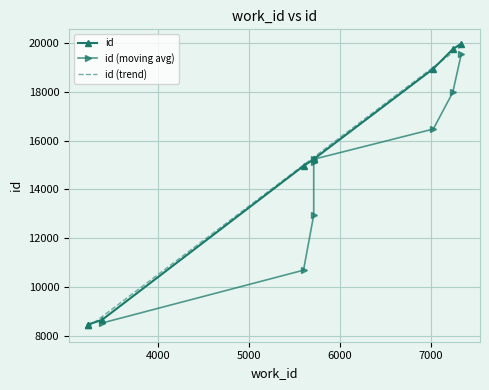

Which category has the lowest value across all series?

3224